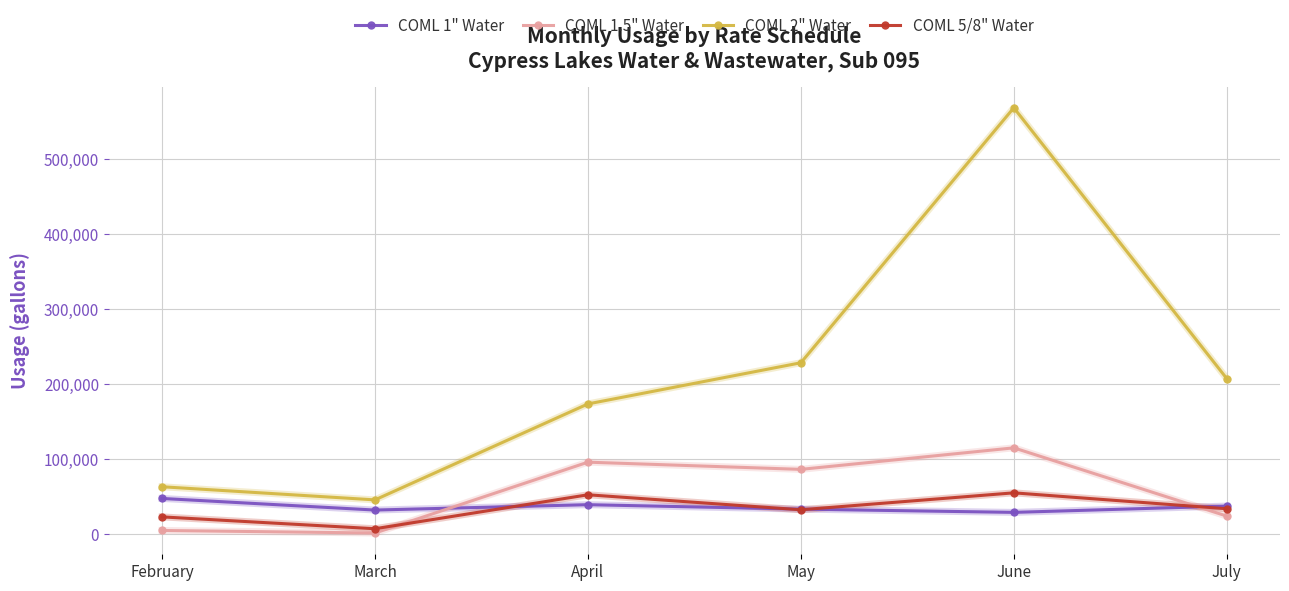

Is it true that COML 1.5" Water equals 48361 at June?

False